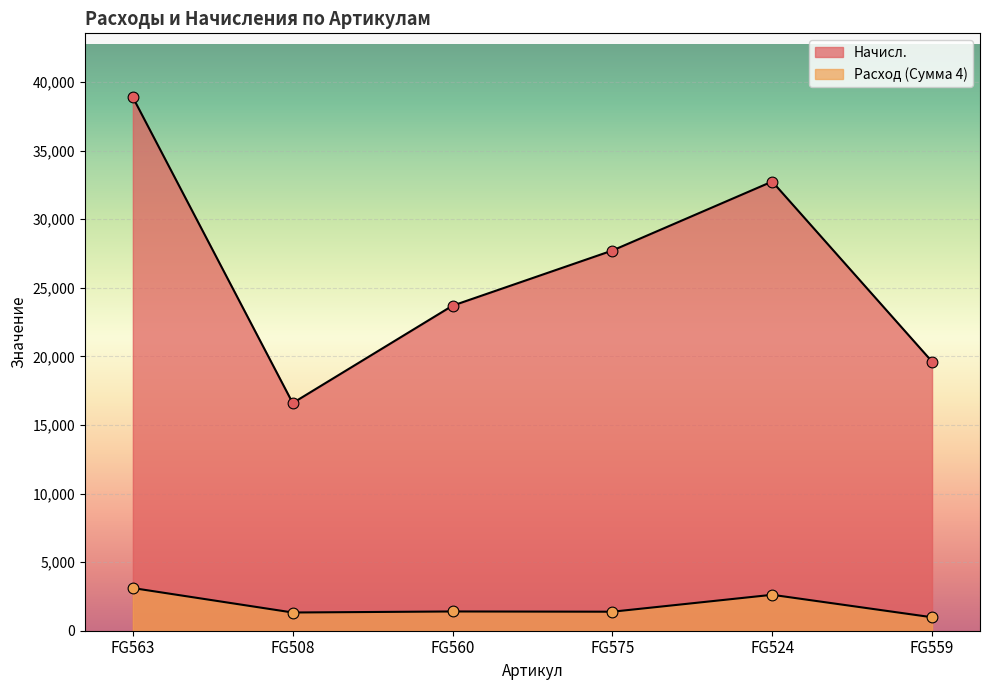

What is the total value across all series at FG524?

35370.0